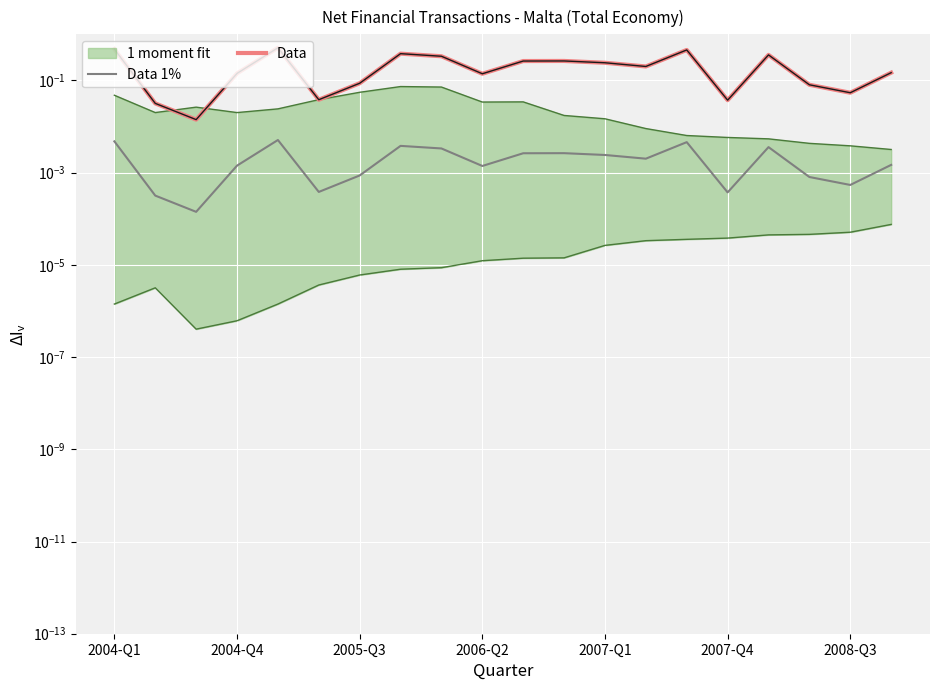

True or false: Data and Data 1% cross at least once.

False